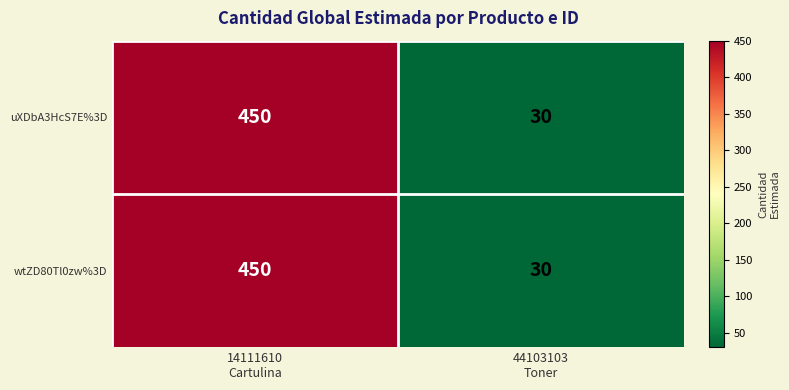

What is the maximum value shown in the chart?

450